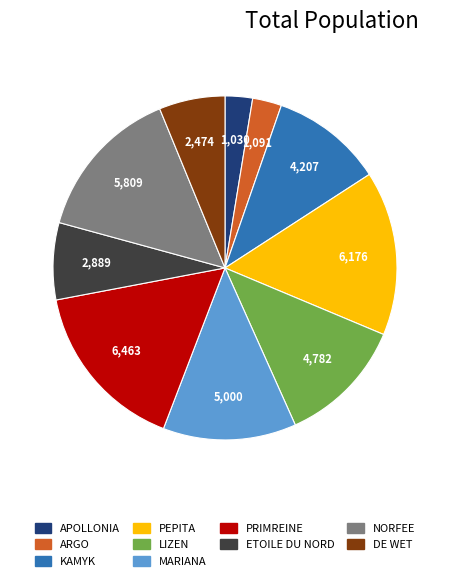

Is there a majority slice in this chart?

No